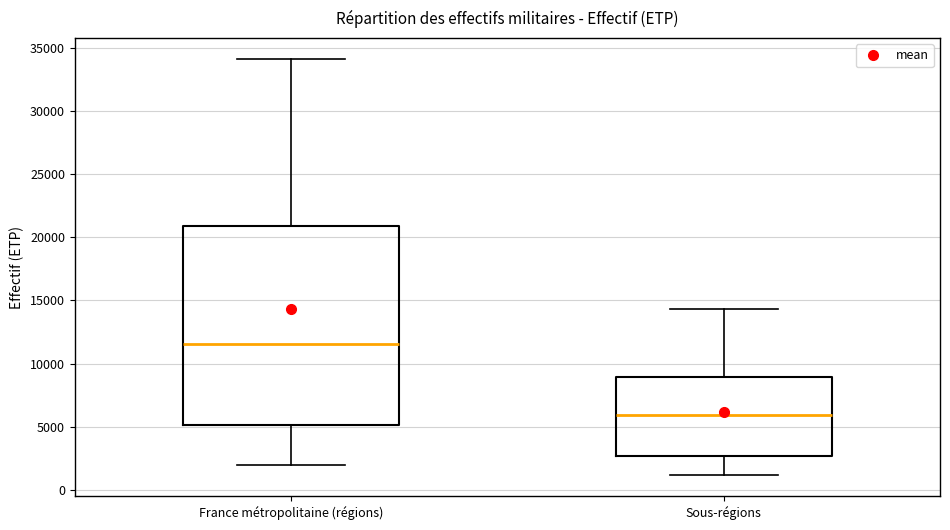

Which box has the lowest median line?

Sous-régions